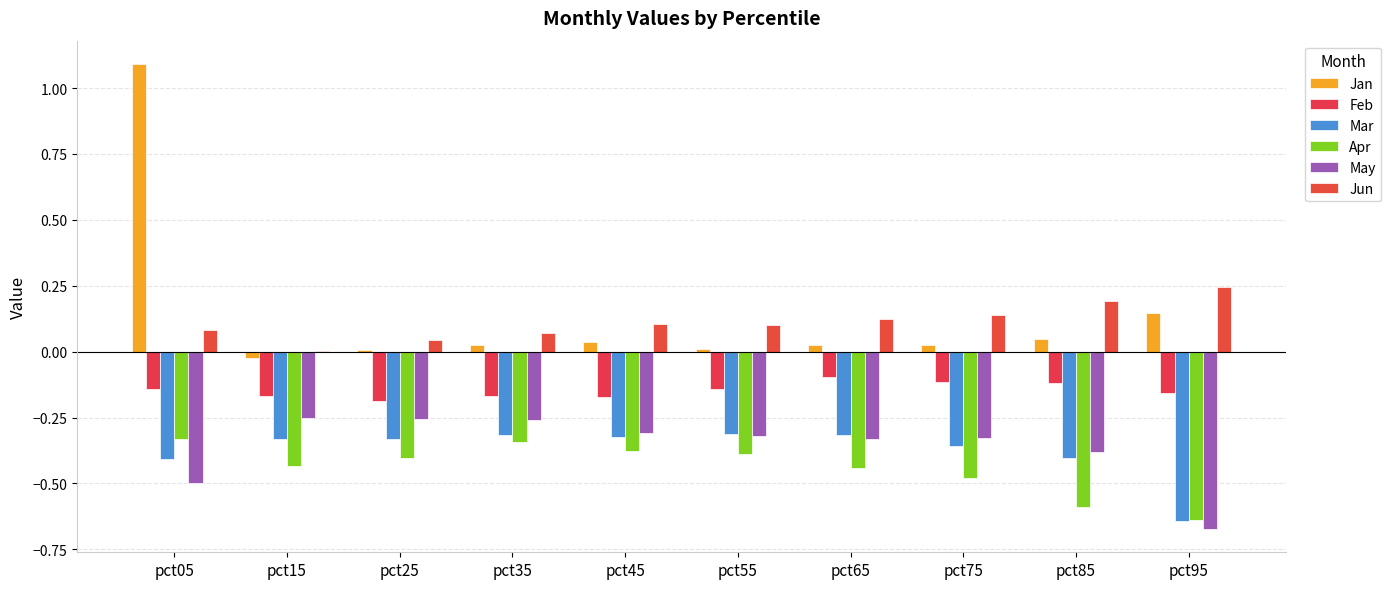

Which category has the lowest value across all series?

pct95